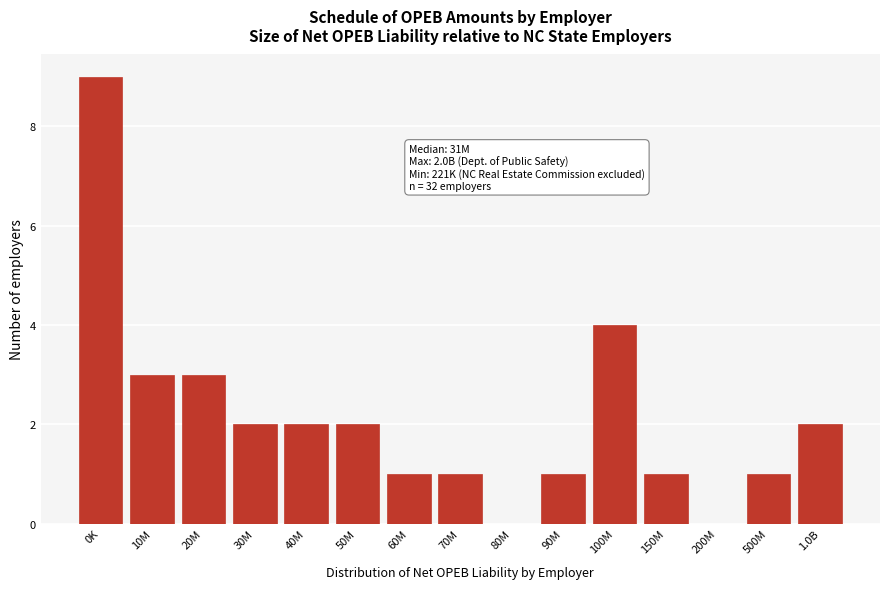

Reading right to left, transcribe all the data shown in this chart.

1.0B=2	500M=1	200M=0	150M=1	100M=4	90M=1	80M=0	70M=1	60M=1	50M=2	40M=2	30M=2	20M=3	10M=3	0K=9